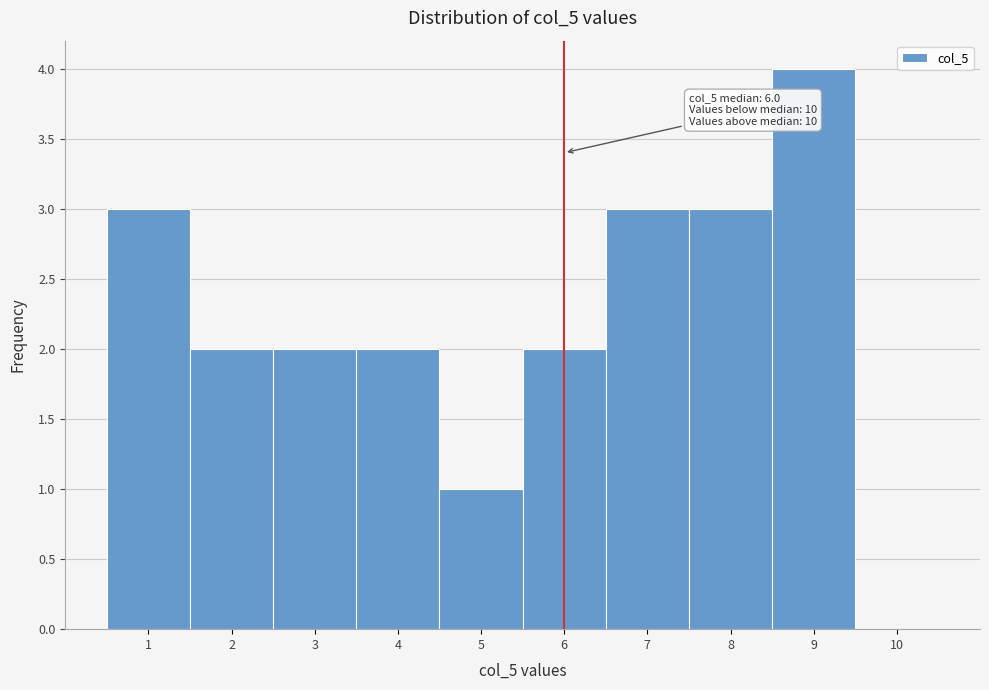

Over which range of the x-axis is the bar tallest?

8.5 to 9.5